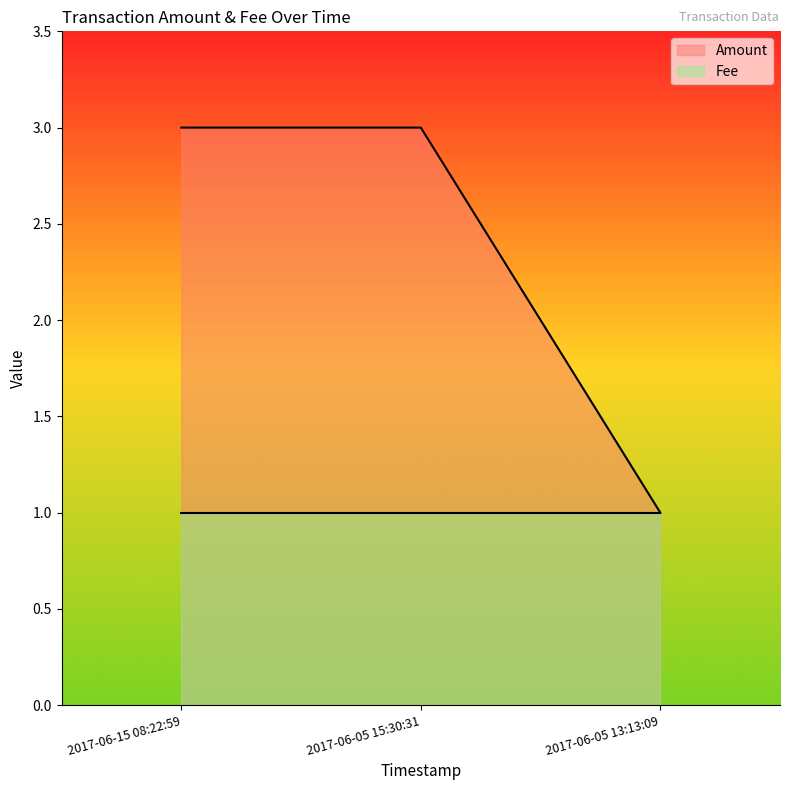

What is the sum of all values?

7